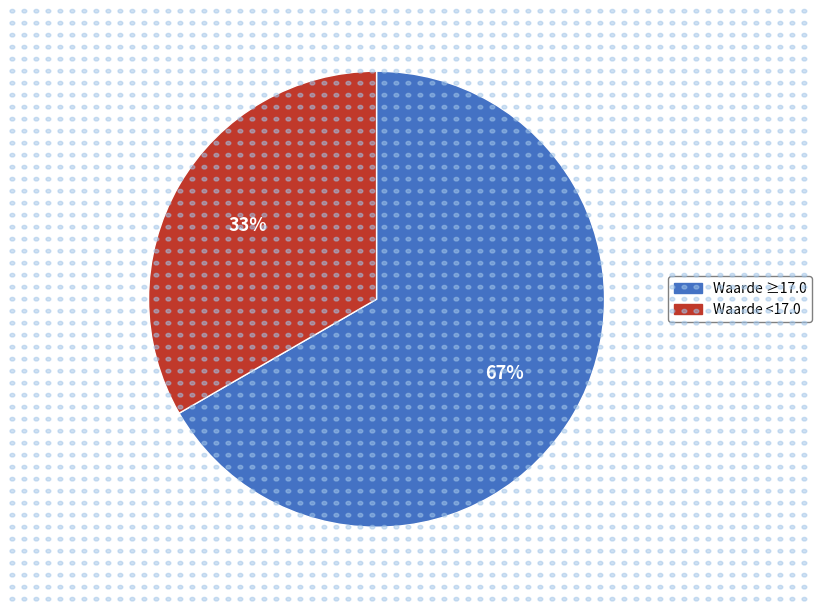

Is there a majority slice in this chart?

Yes